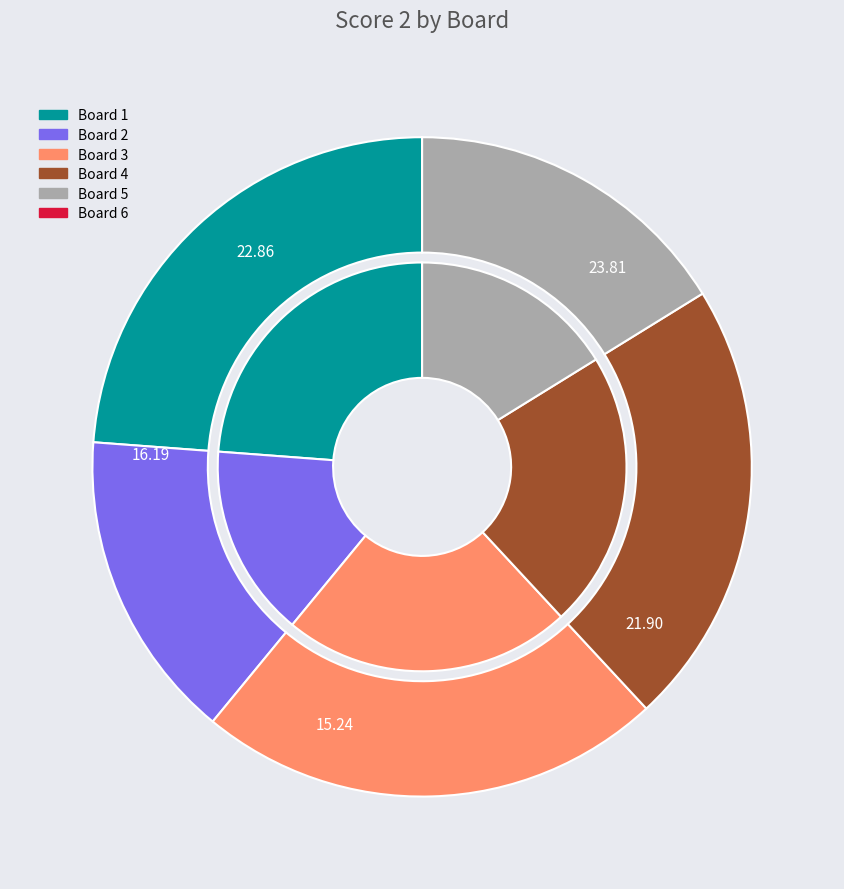

What is the change in value from 4 to 6?

-23